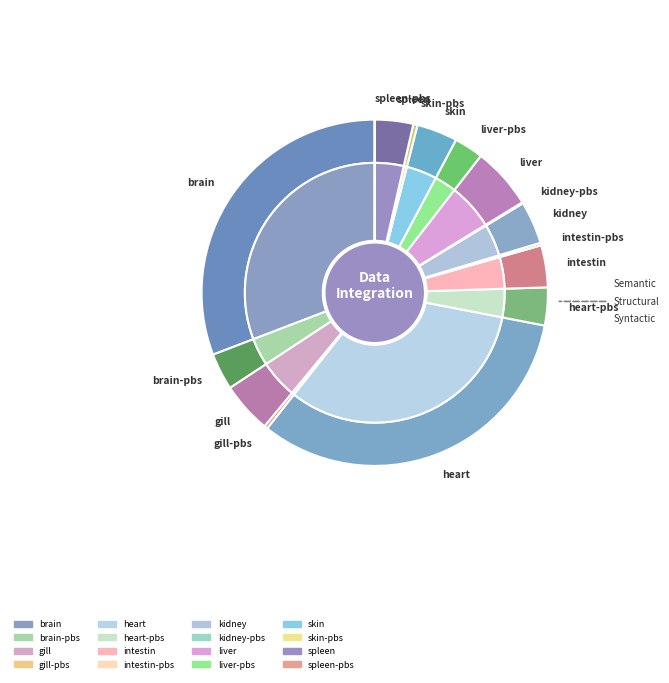

Is there any slice that represents more than half of the pie?

No